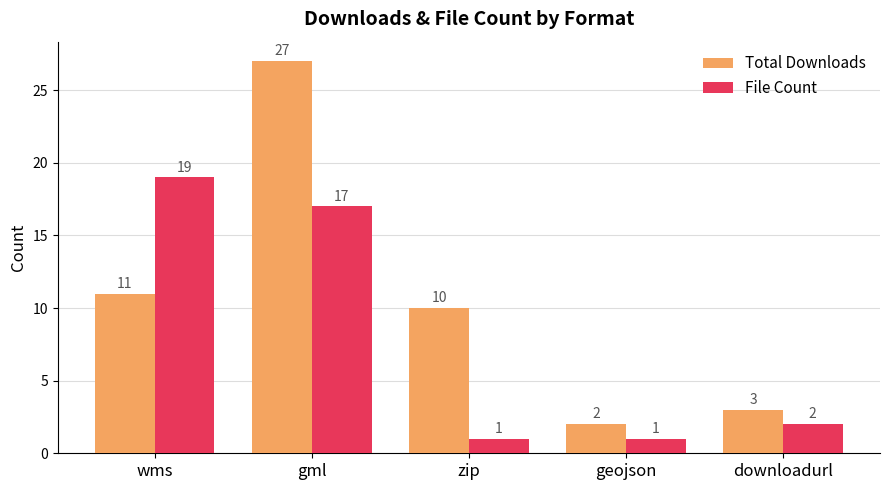

Rank the series by their maximum value, from highest to lowest.

Total Downloads, File Count